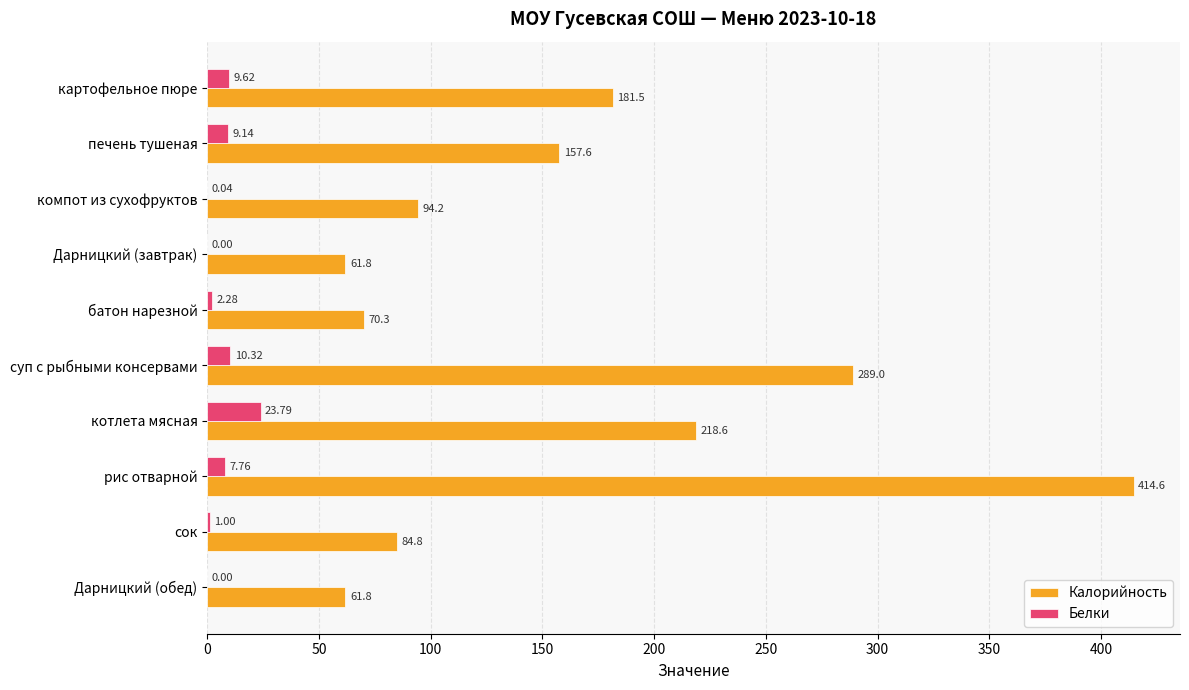

At which label does Калорийность reach its peak?

рис отварной